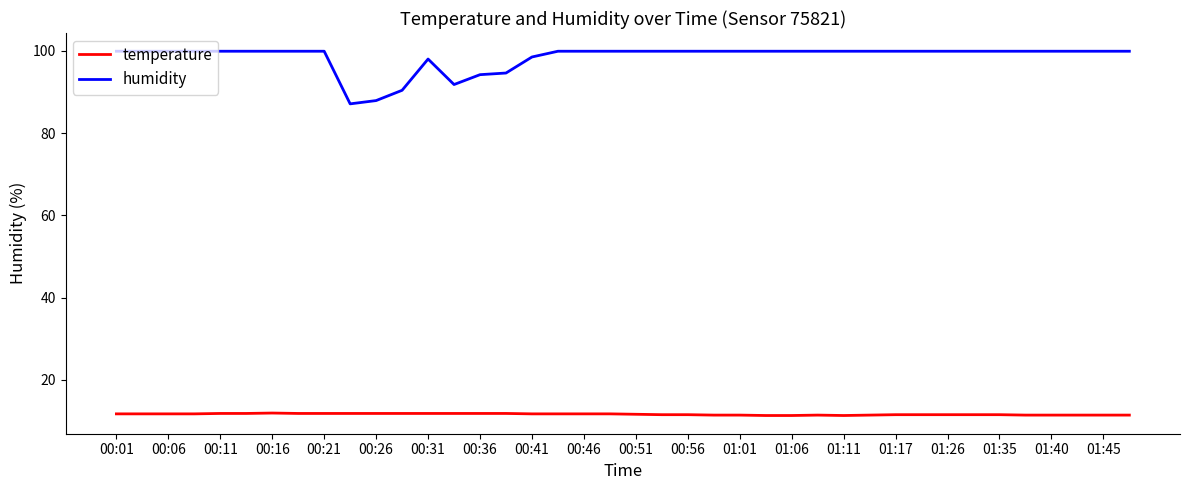

How many lines are shown in the chart?

2